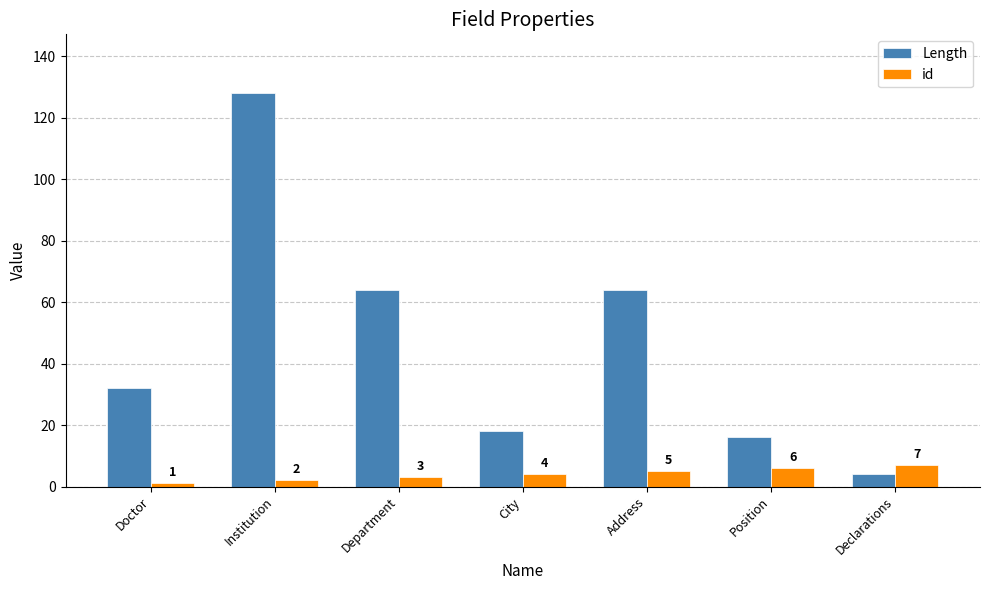

Count the number of data series in this chart.

2